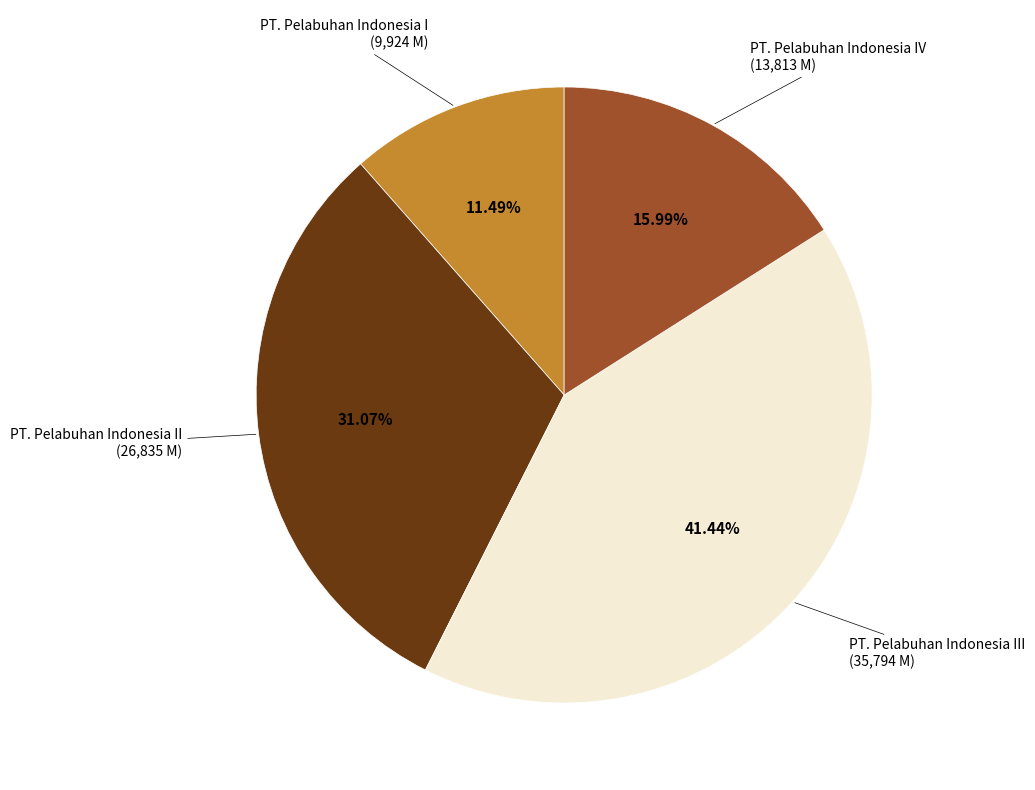

Is there a majority slice in this chart?

No